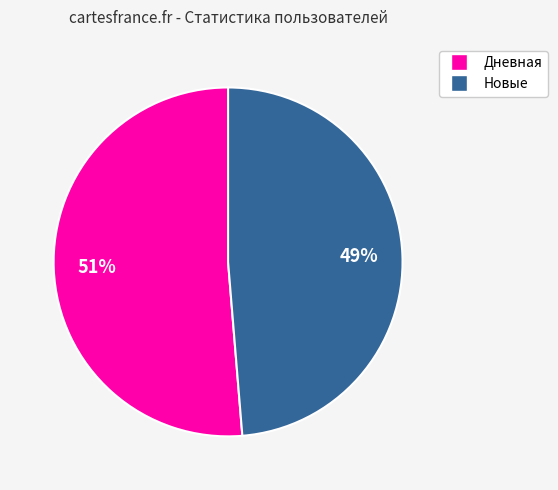

How many slices are in this pie chart?

2